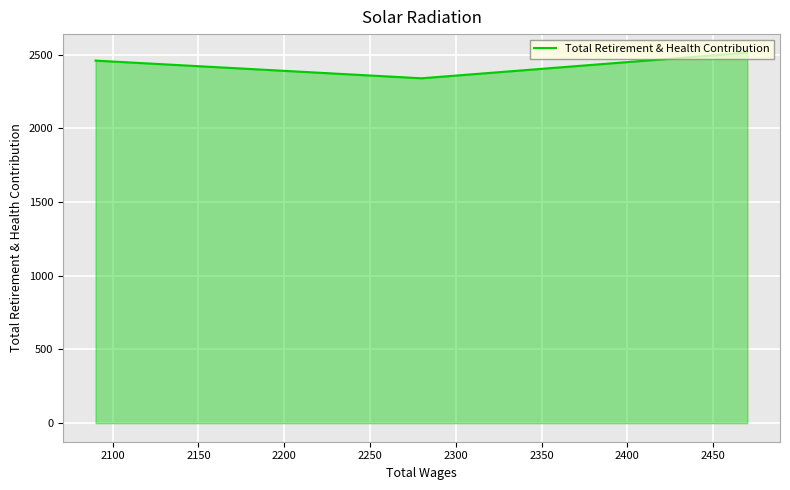

What is the sum of all values?

12114